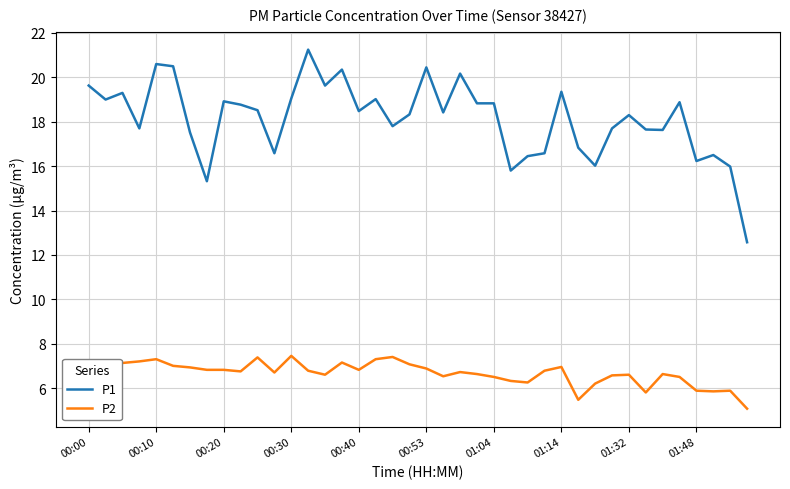

True or false: P1 has more than 2 points higher than both neighbors.

True